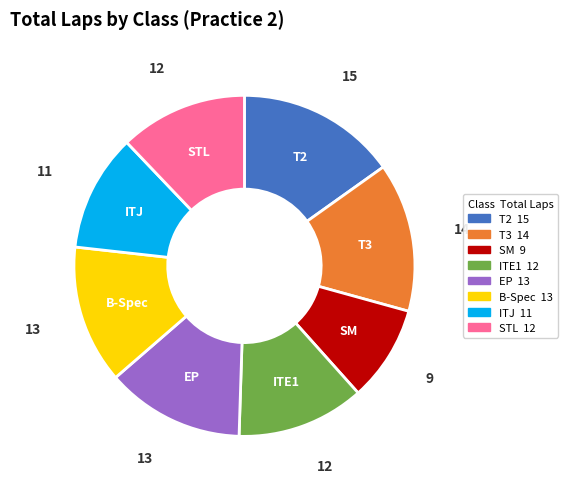

Is there a majority slice in this chart?

No